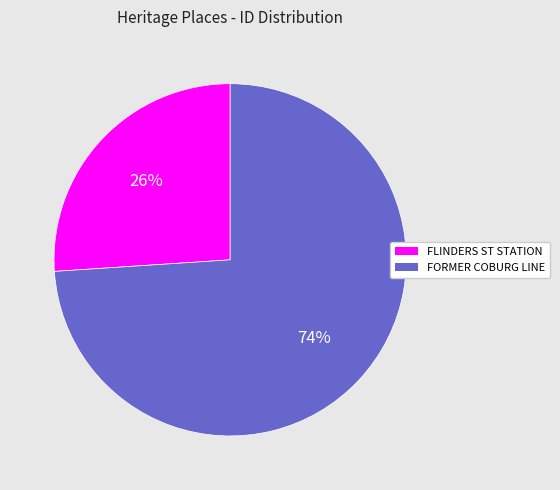

Does any single category account for the majority?

Yes